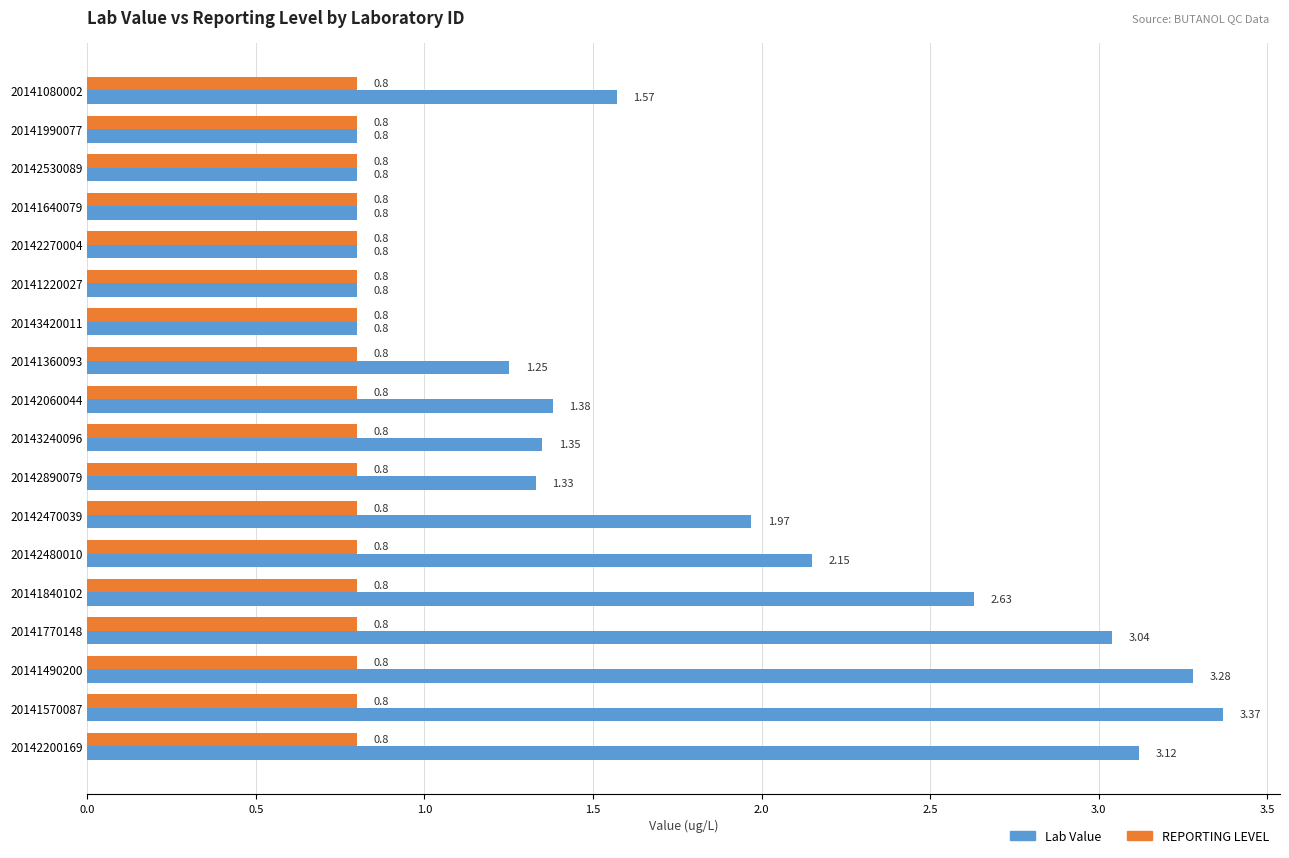

What is the sum of all Lab Value values?

31.2